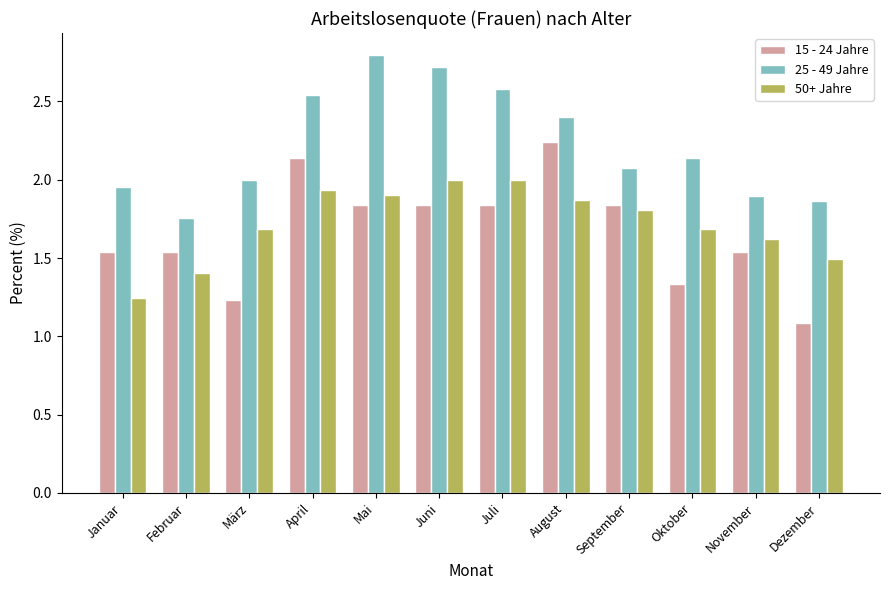

What are all the series names shown in the legend?

15 - 24 Jahre, 25 - 49 Jahre, 50+ Jahre